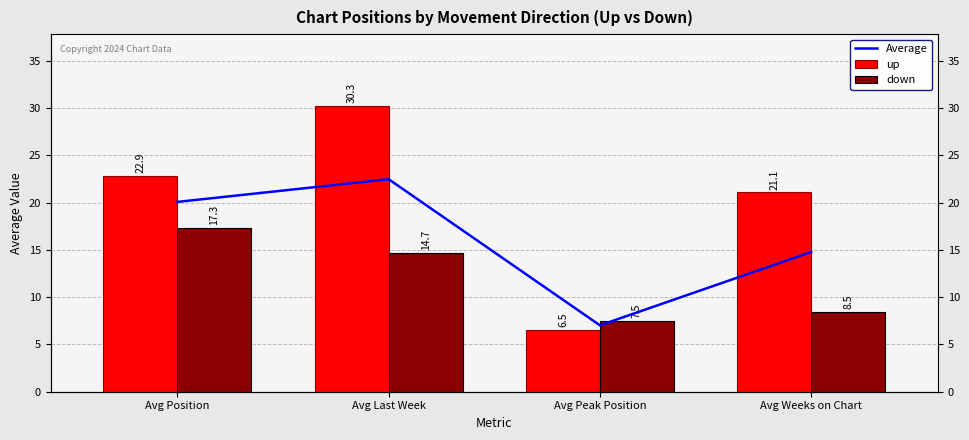

Which series has the largest total across all categories?

up